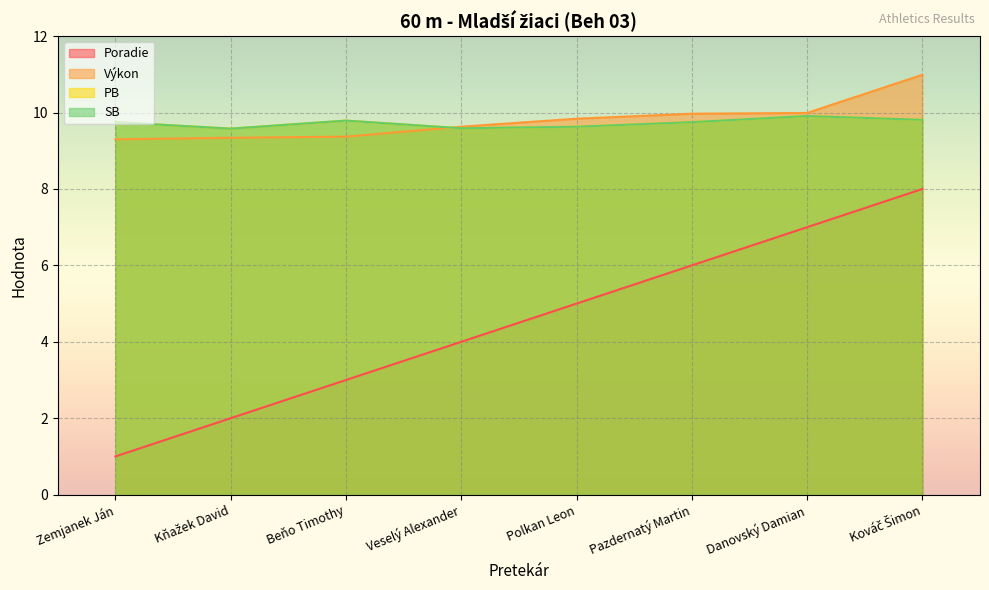

Which category has the highest value in the Výkon series?

Kováč Šimon